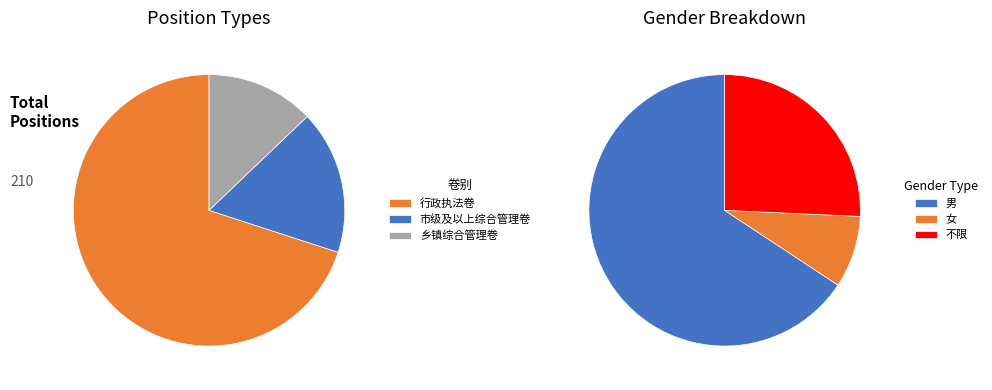

To the nearest percent, what percentage of the pie is 不限?

26%